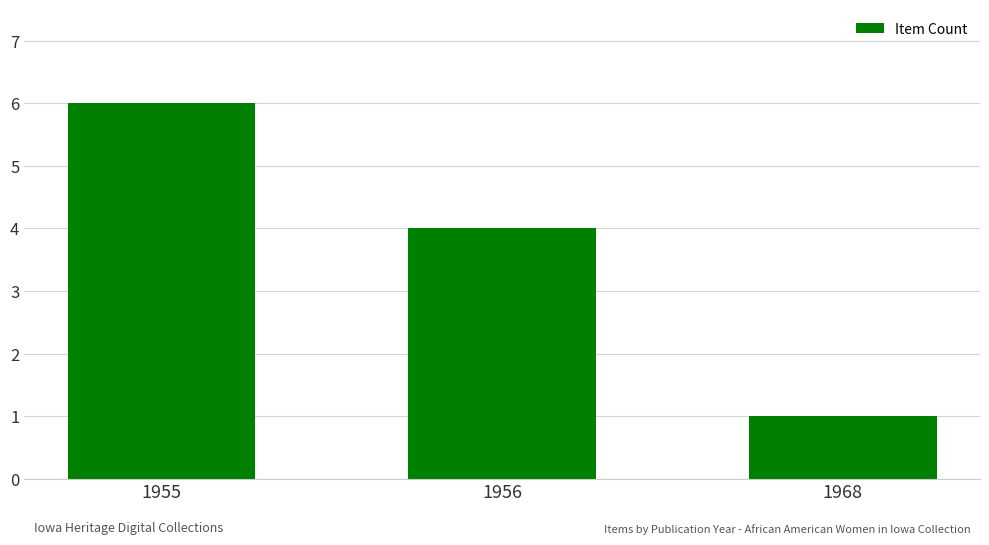

How many values are between 1 and 6?

3